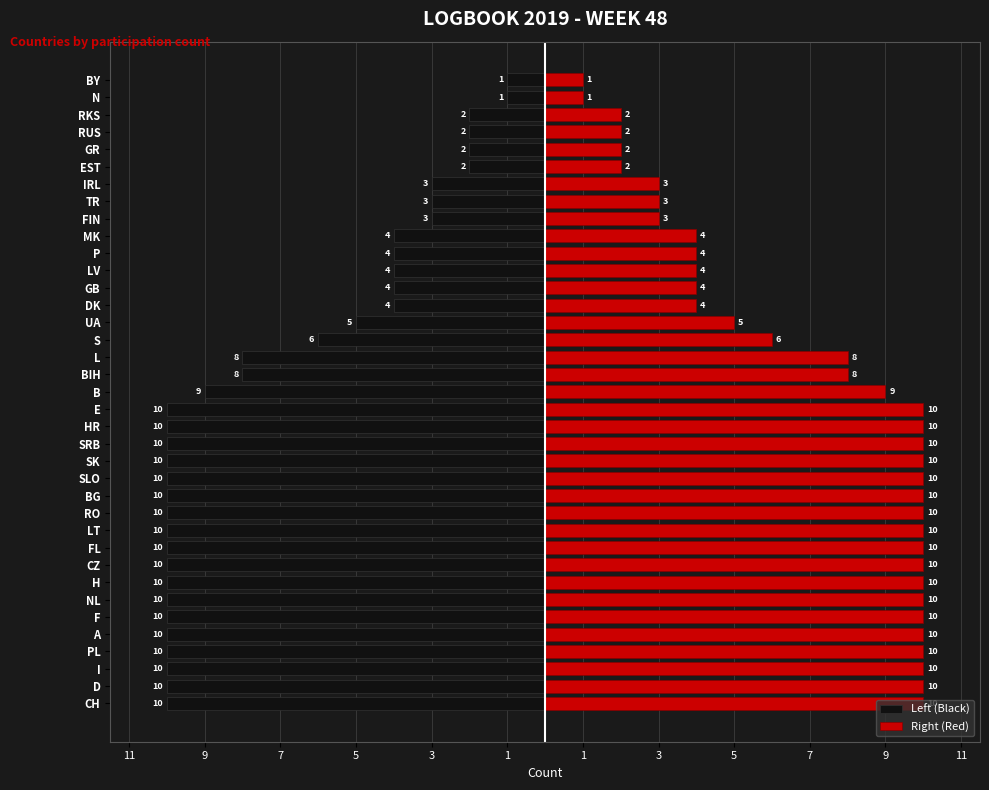

Rank the series by their average value, from lowest to highest.

Left (Black), Right (Red)